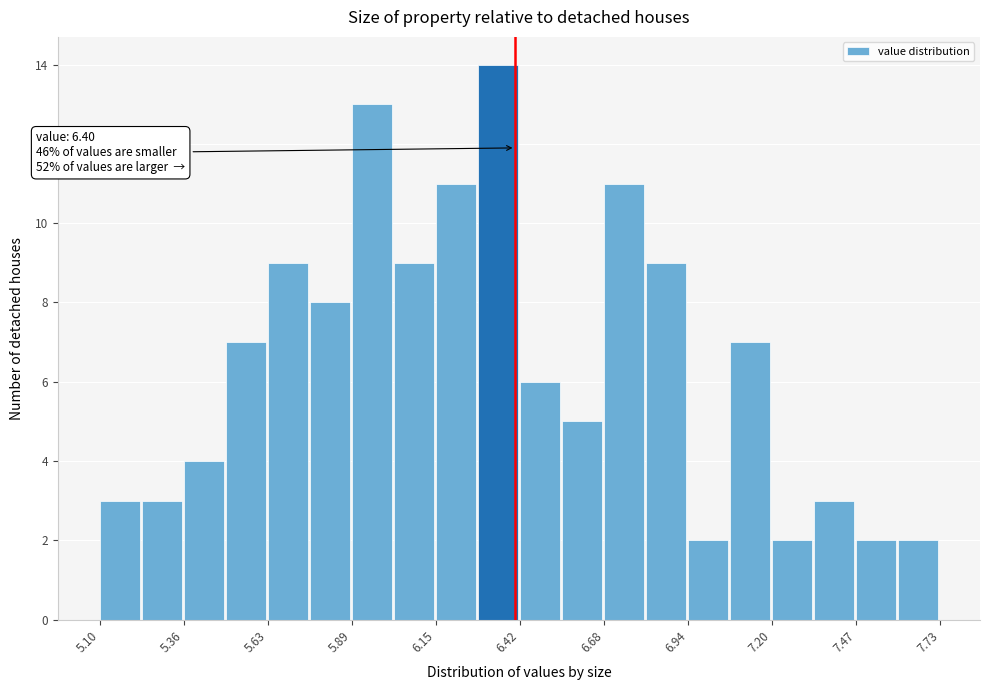

Around what value on the x-axis is the tallest bar? Give the approximate position of its centre, as read against the axis.

6.35